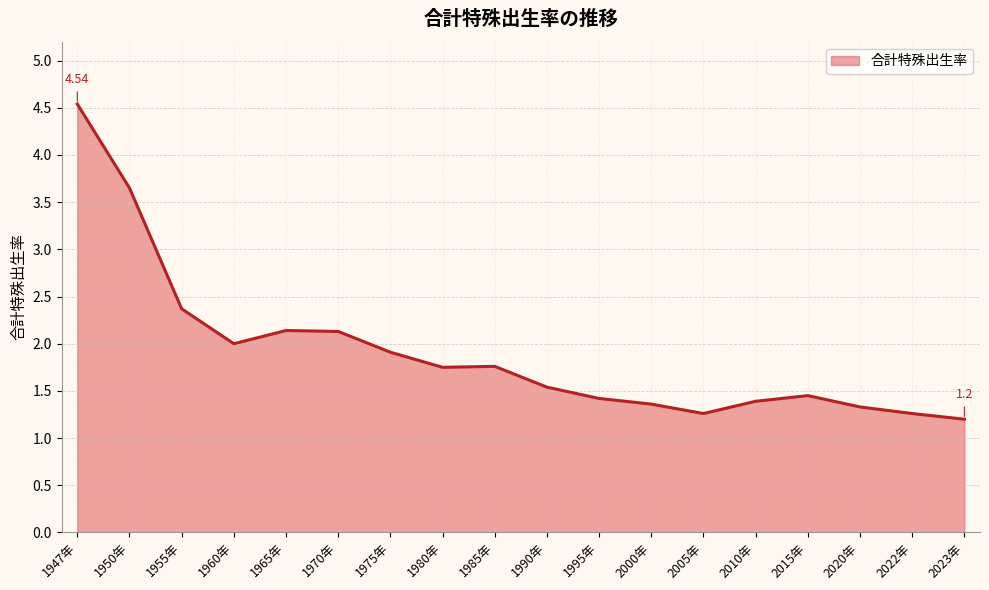

List the labels in order of value, smallest first.

2023年, 2005年, 2022年, 2020年, 2000年, 2010年, 1995年, 2015年, 1990年, 1980年, 1985年, 1975年, 1960年, 1970年, 1965年, 1955年, 1950年, 1947年